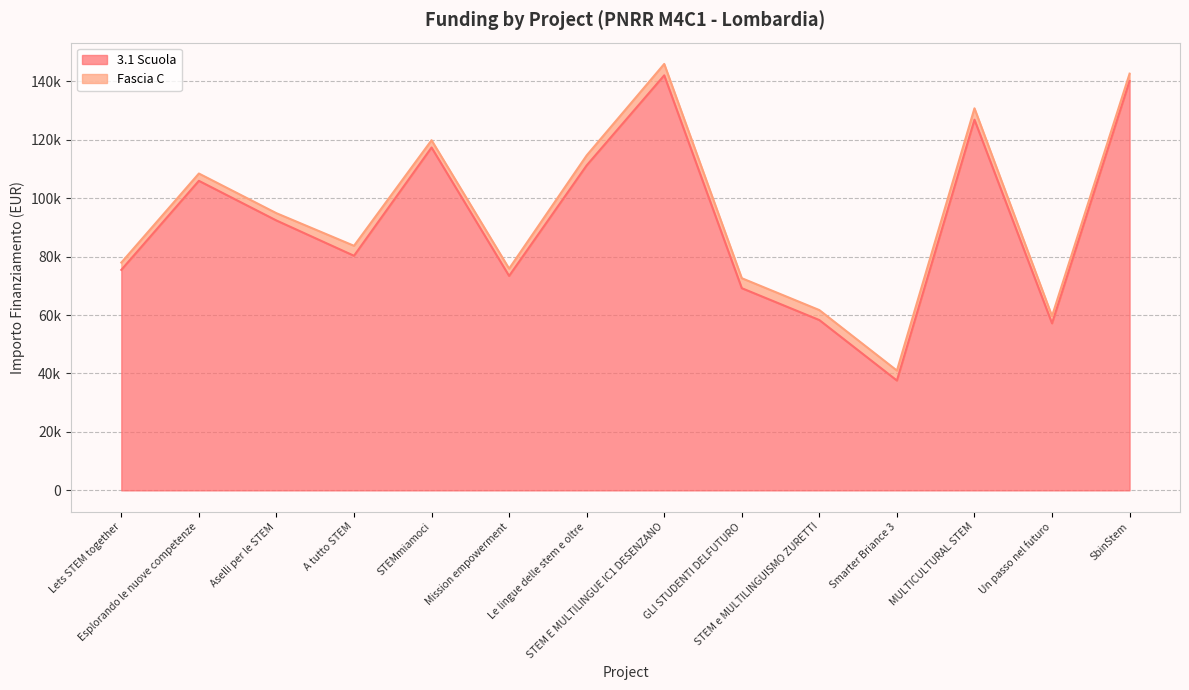

What is the change in value from Le lingue delle stem e oltre to MULTICULTURAL STEM?

+15625.2